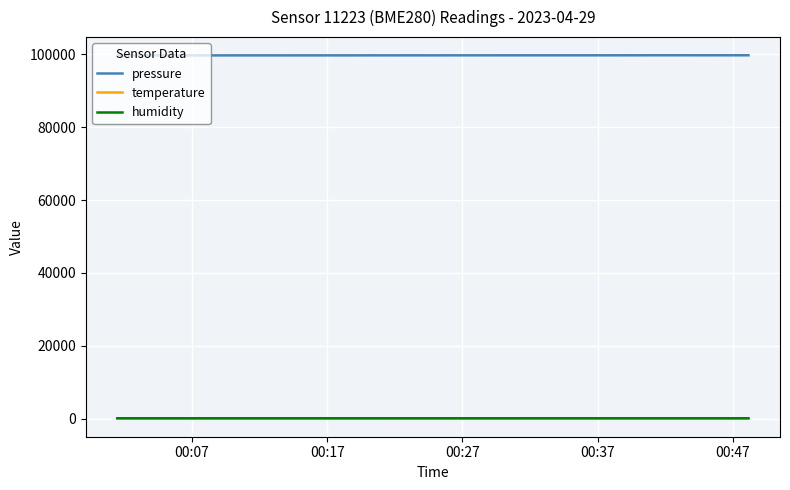

What are all the series names shown in the legend?

pressure, temperature, humidity